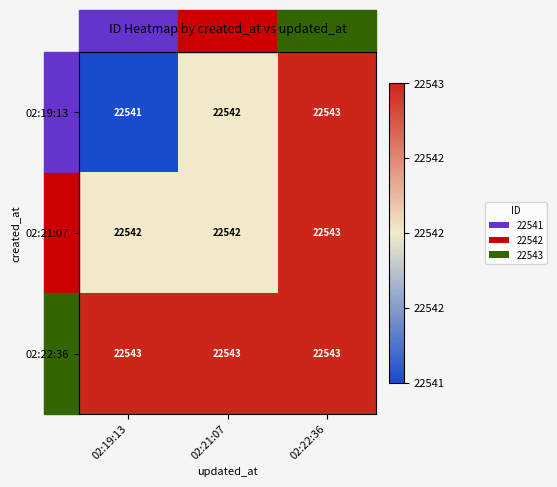

At 02:19:13, list the series in order from largest to smallest.

02:22:36, 02:21:07, 02:19:13